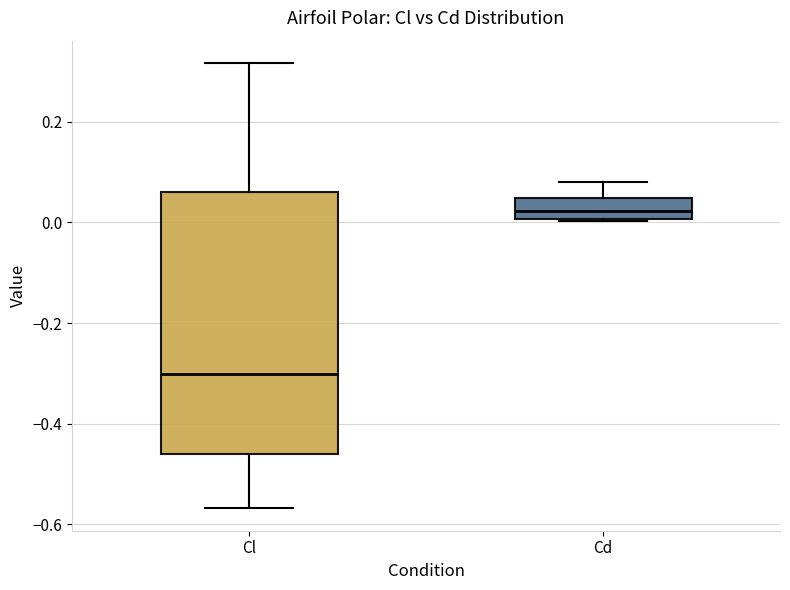

Comparing the boxes themselves (not the whiskers), which one is the tallest?

Cl